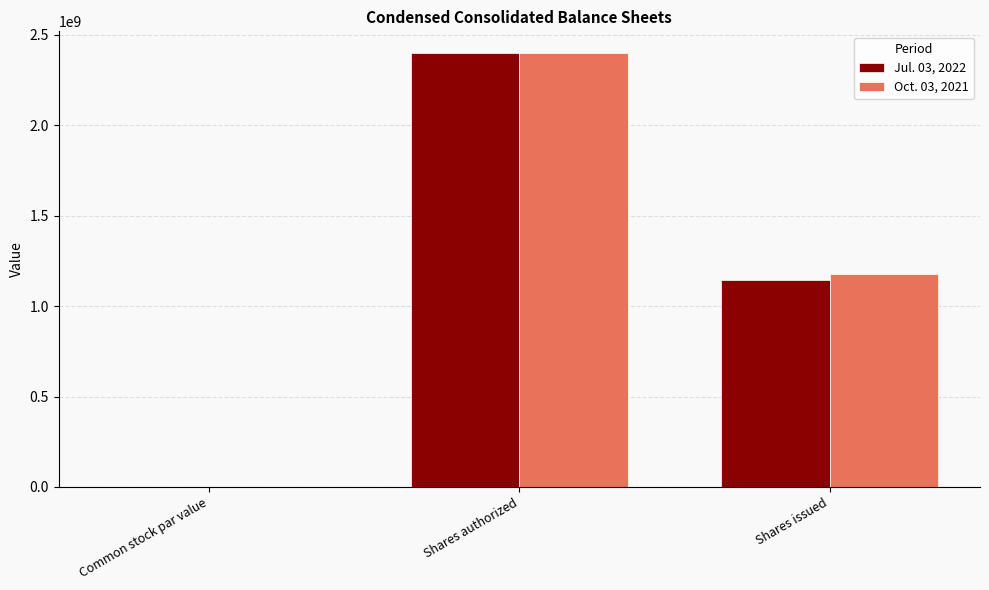

What is the total value across all series at Shares authorized?

4800000000.0